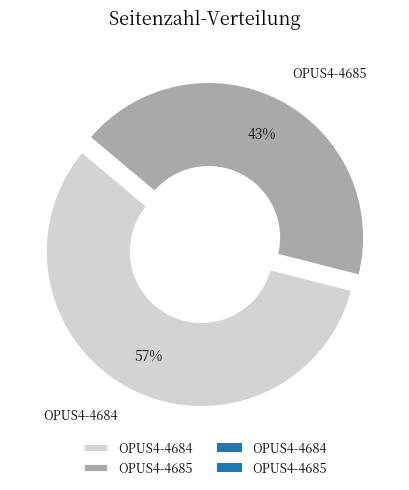

To the nearest percent, what percentage of the pie is OPUS4-4684?

57%